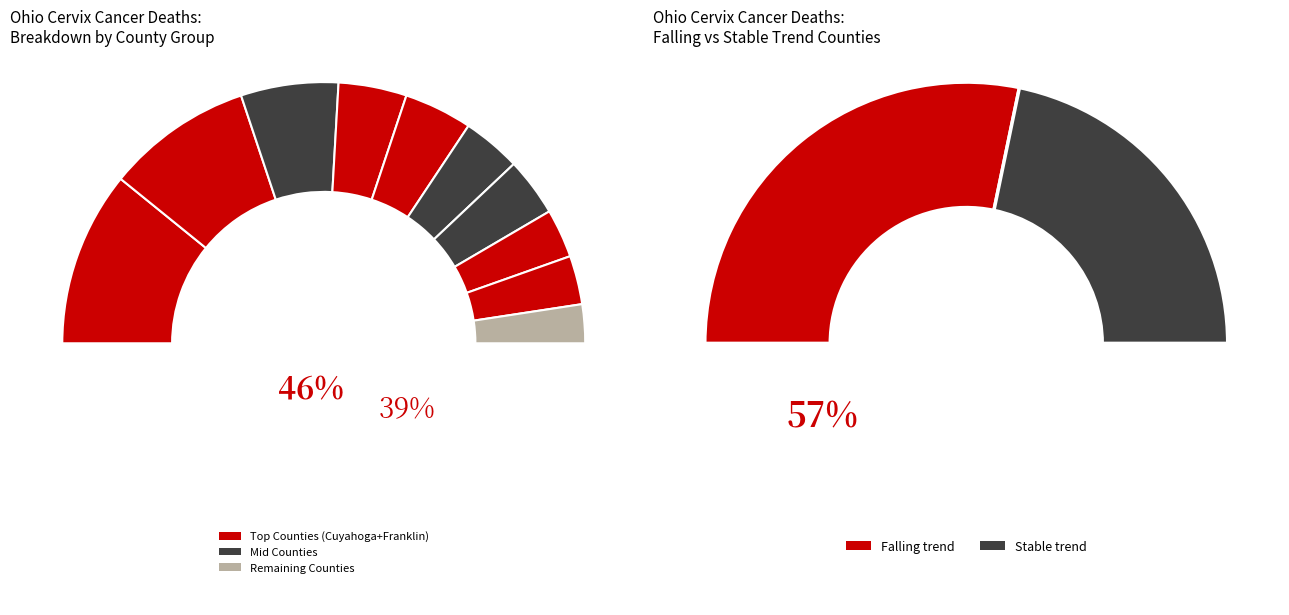

How many segments does this pie chart have?

10